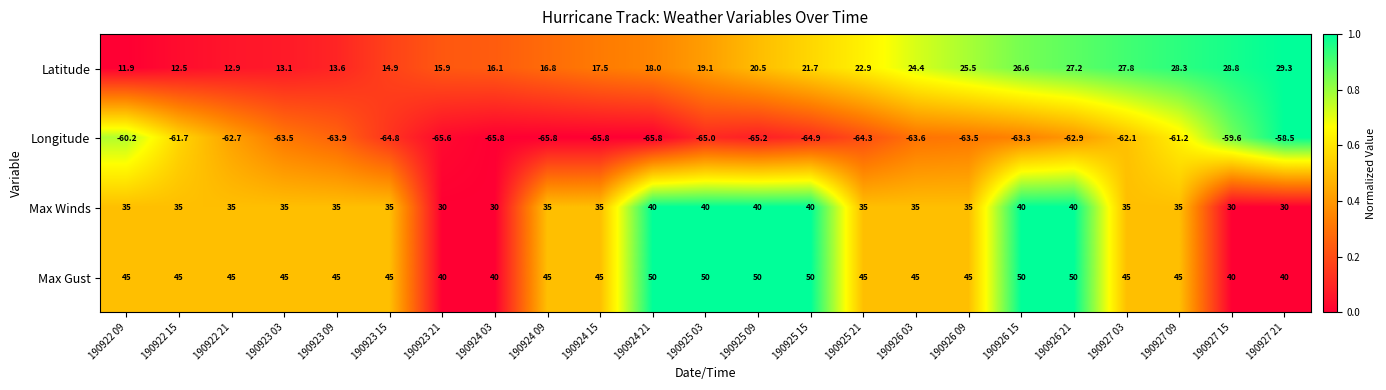

What is the spread (max minus min) of values at 190927 09?

106.2